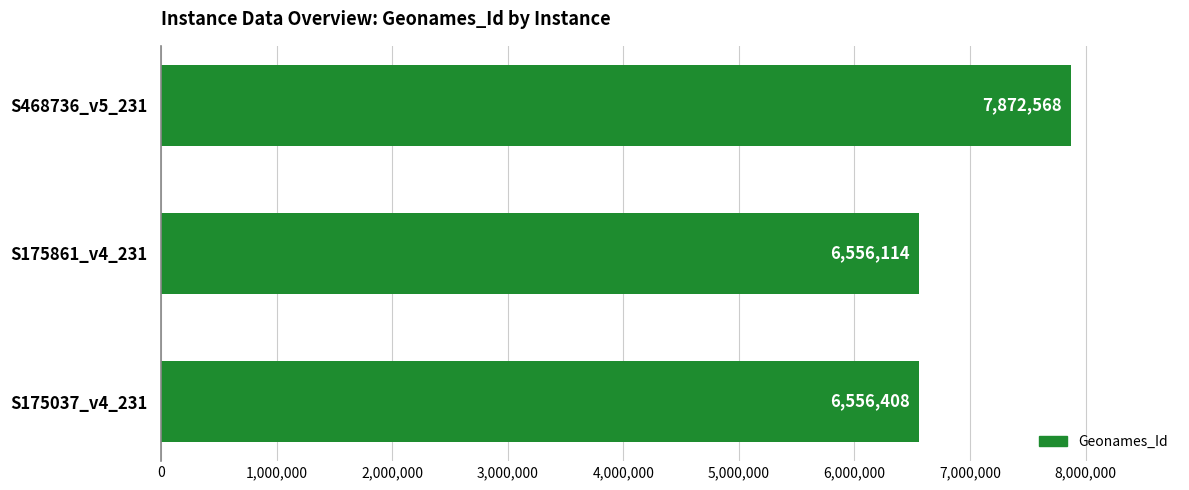

Reading bottom to top, list all the values displayed in this chart.

S175037_v4_231=6556408	S175861_v4_231=6556114	S468736_v5_231=7872568